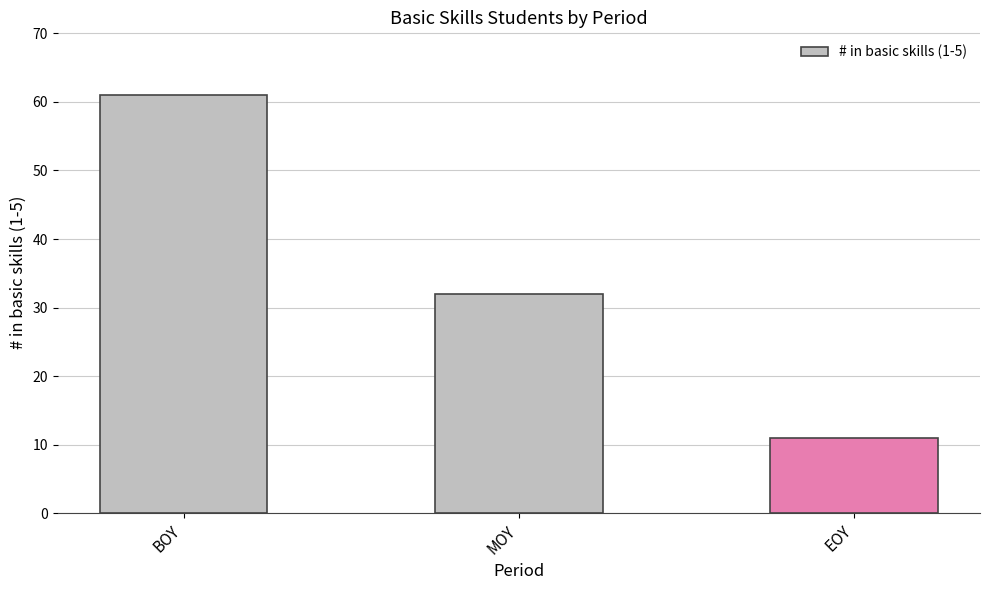

What is the label of the 2nd bar from the right?

MOY